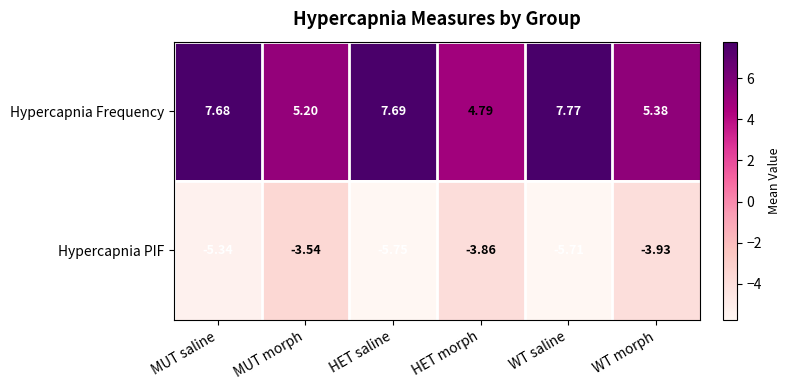

At which category does the chart reach its peak across all series?

WT saline